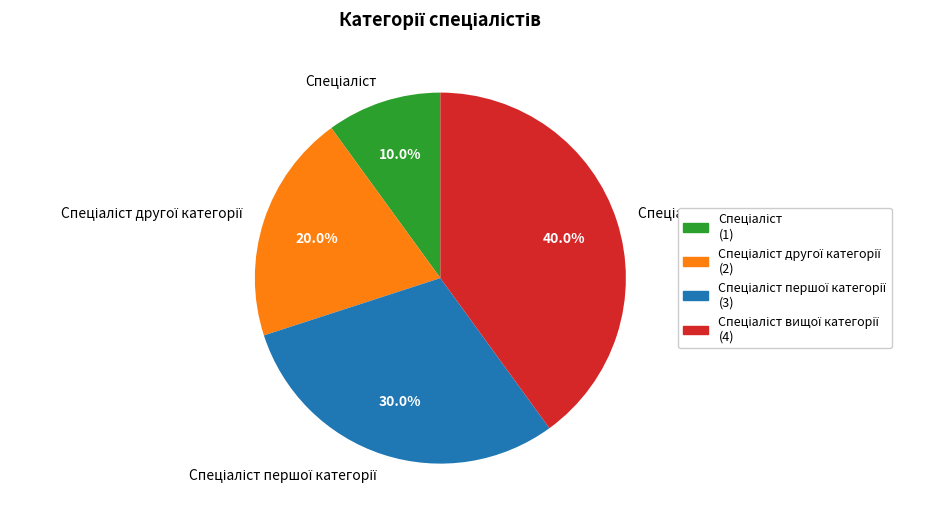

Does any single category account for the majority?

No